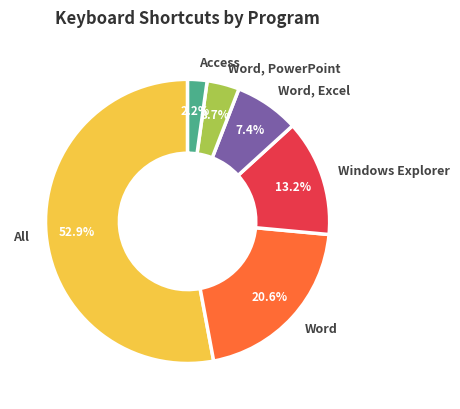

Is there any slice that represents more than half of the pie?

Yes